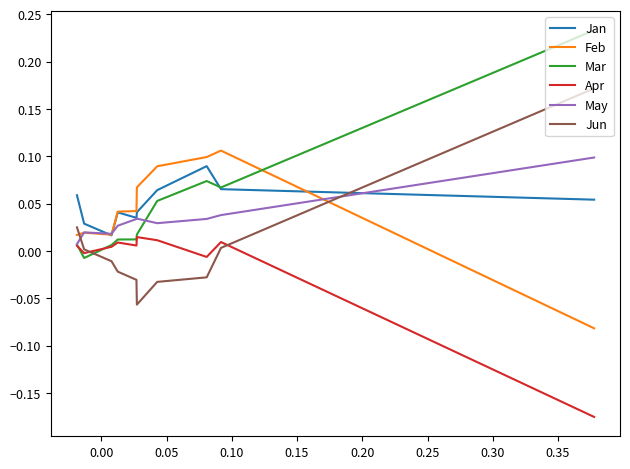

True or false: Feb and Mar intersect in this chart.

True